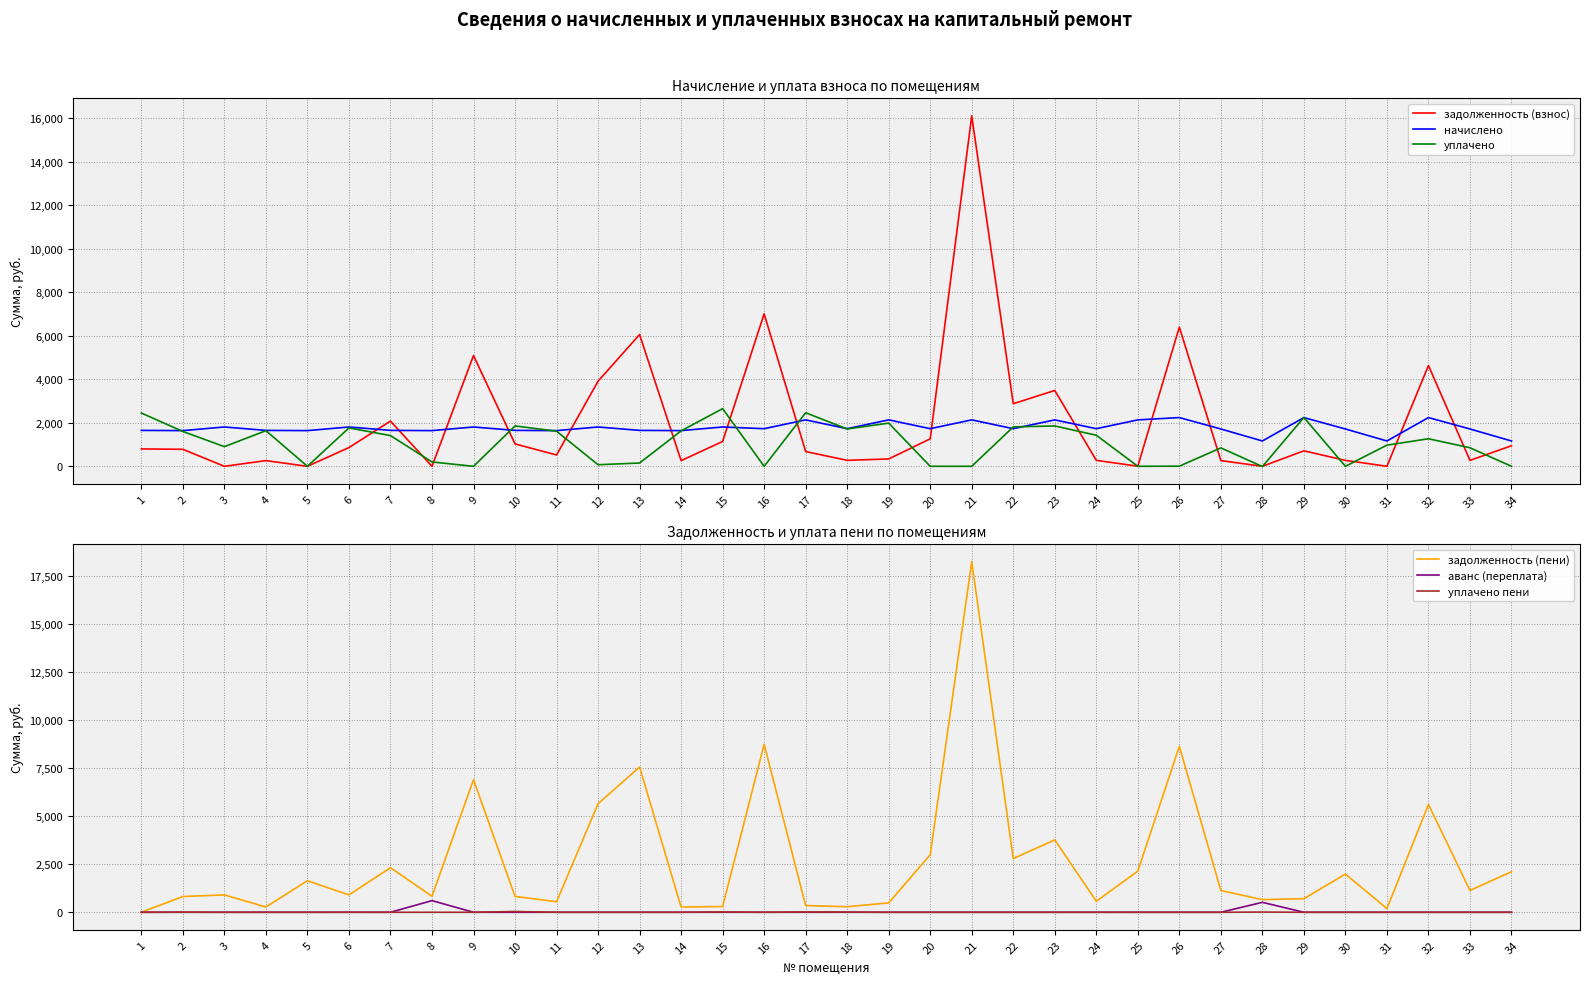

What is the sum of the начислено values at 15 and 30?

3521.1